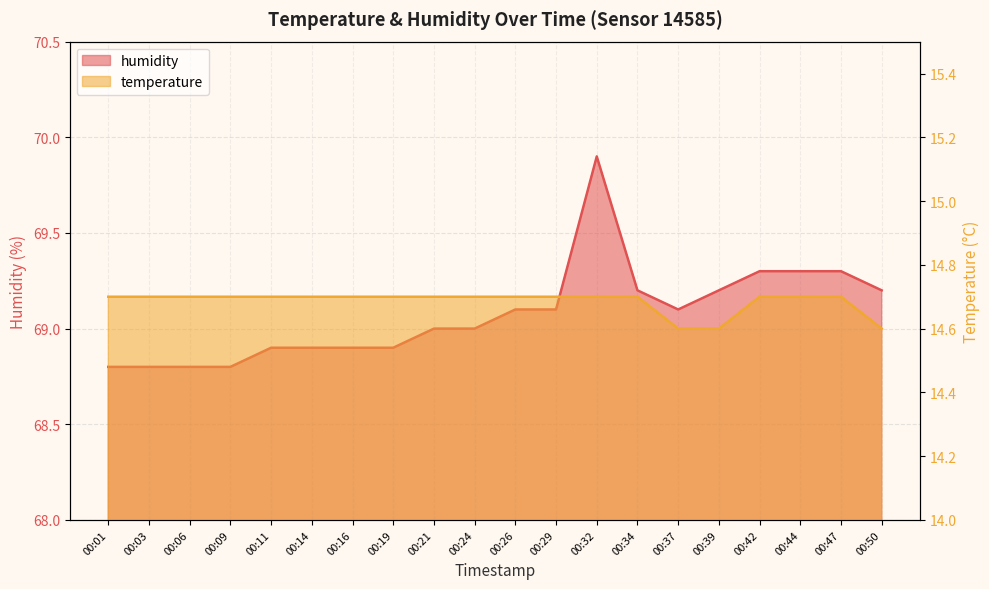

What is the difference between the maximum and second lowest values in the temperature series?

0.1